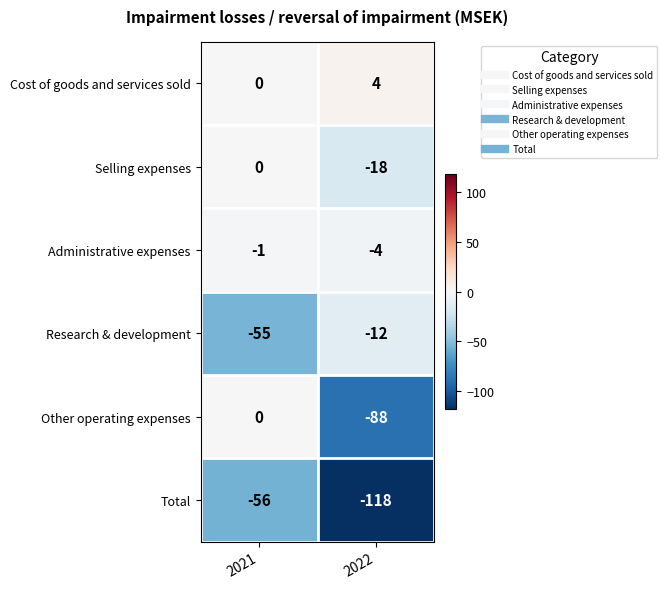

At 2022, list the series in order from smallest to largest.

Total, Other operating expenses, Selling expenses, Research & development, Administrative expenses, Cost of goods and services sold